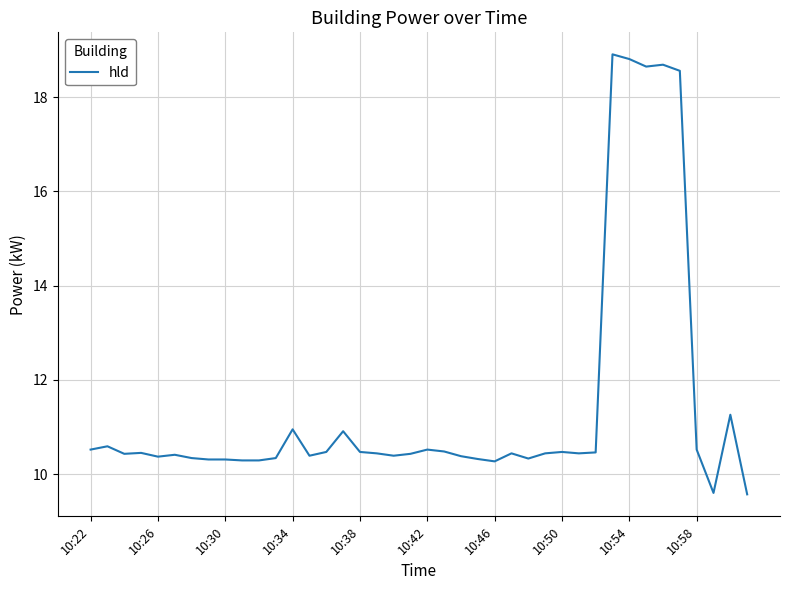

What is the difference between the maximum and minimum values?

9.3